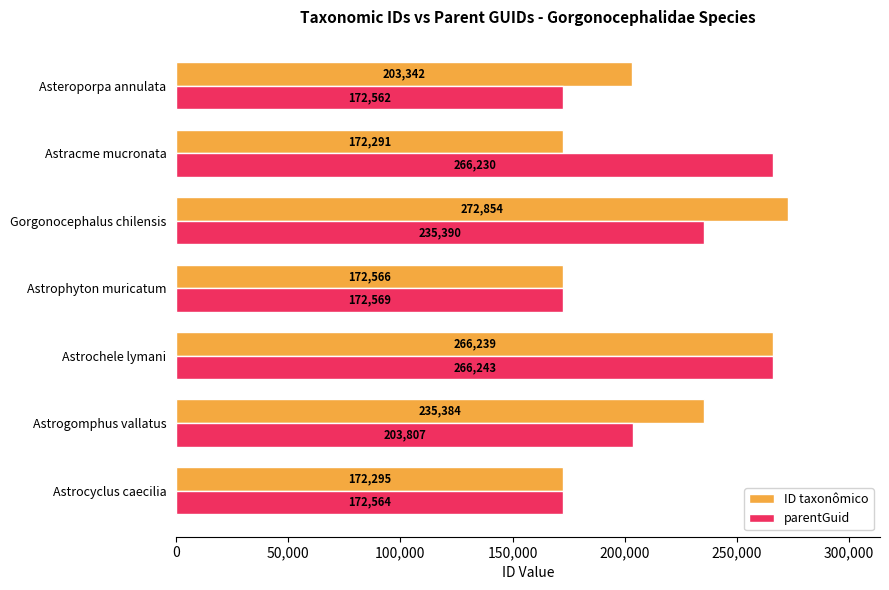

Rank the series by their average value, from lowest to highest.

parentGuid, ID taxonômico